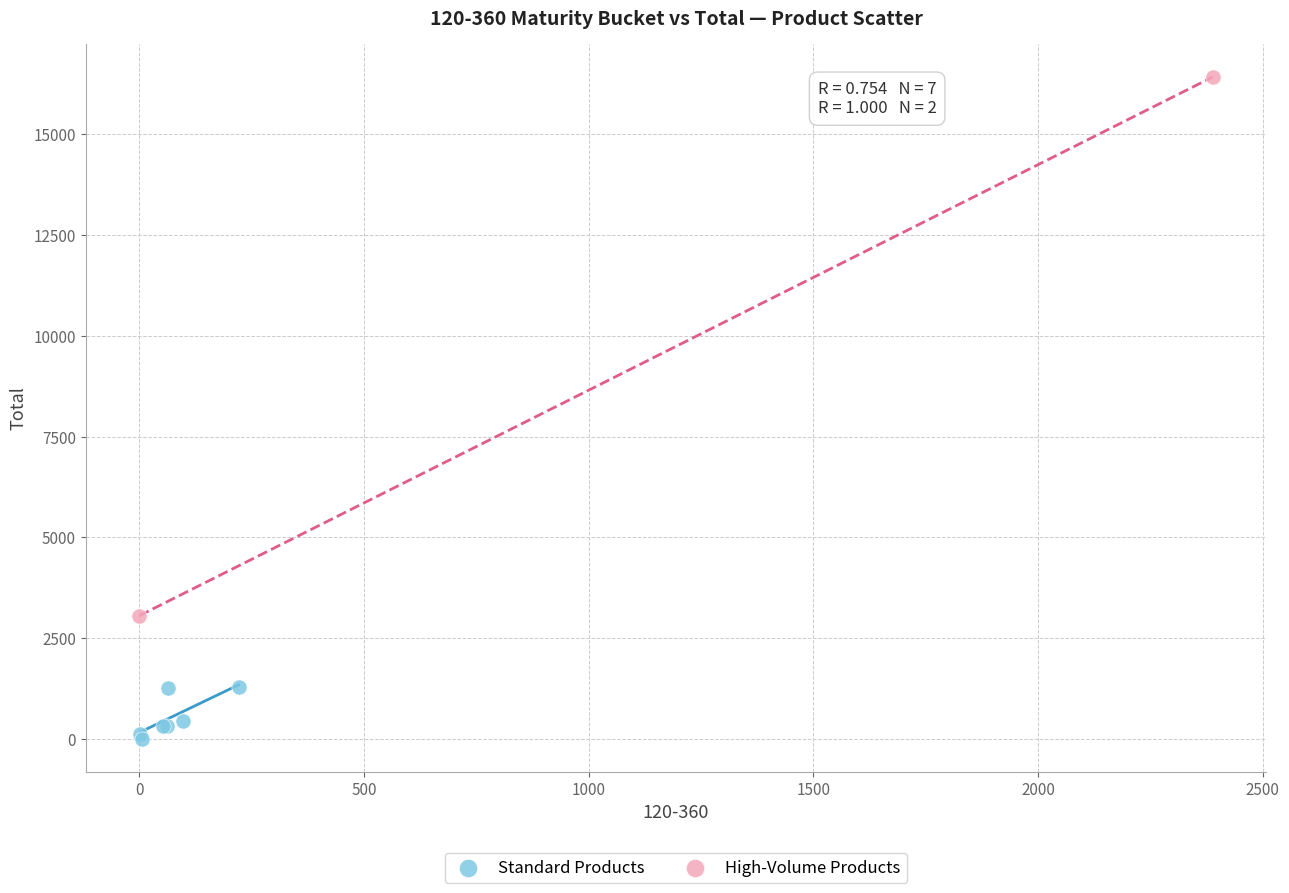

What are all the series names shown in the legend?

Standard Products, High-Volume Products